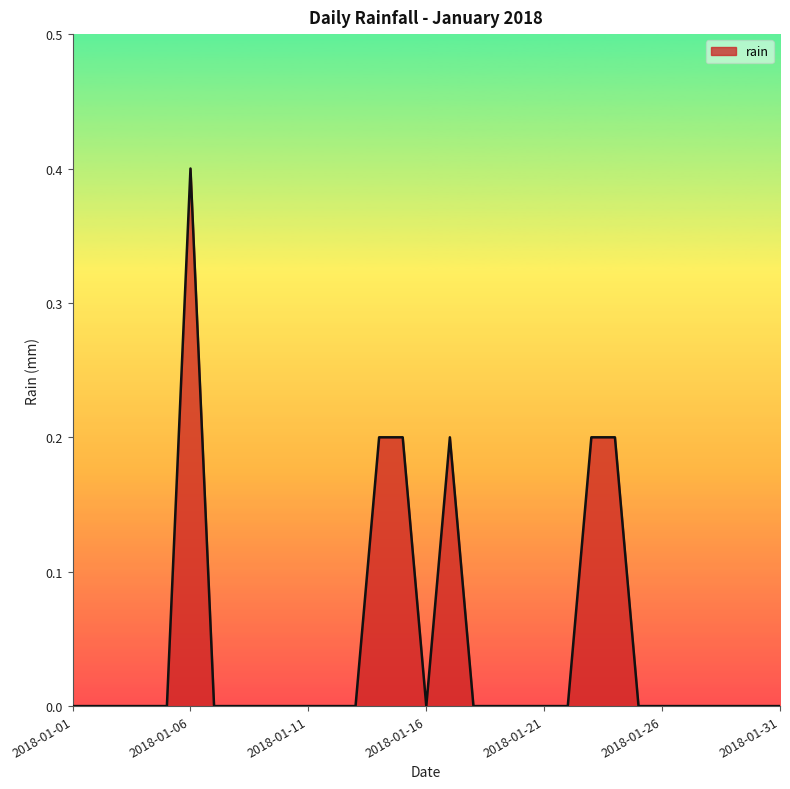

What is the greatest value displayed?

0.4